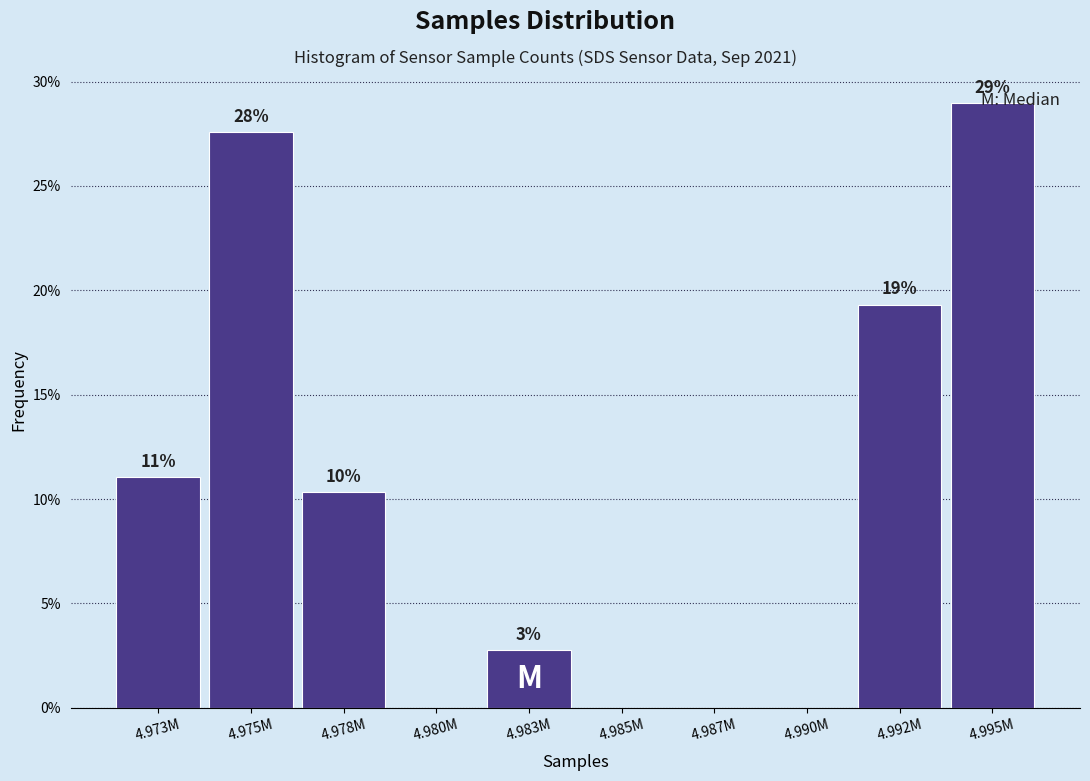

Are the bars horizontal?

No